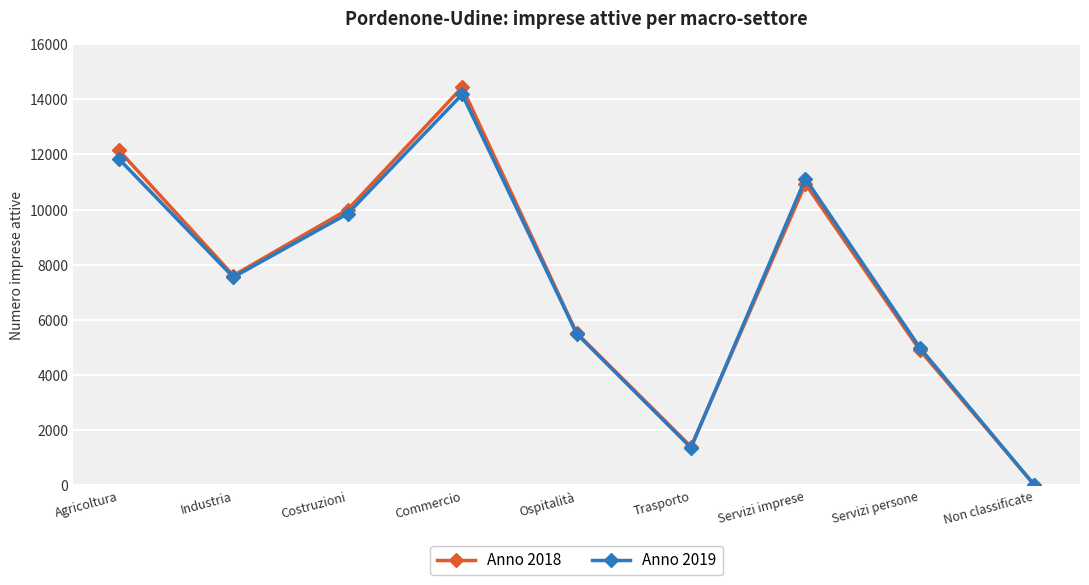

Where is the first local minimum for Anno 2018?

Industria